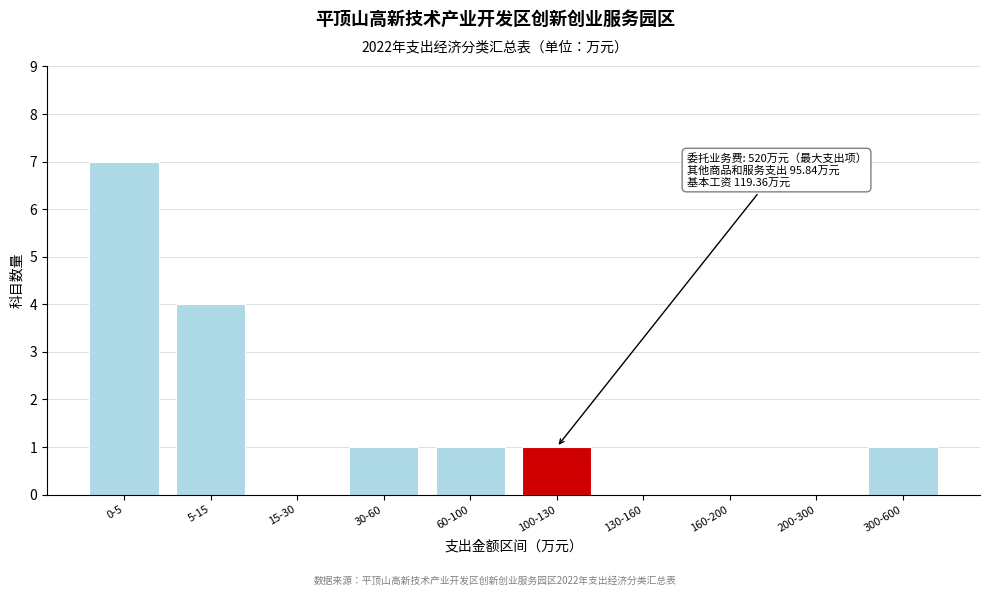

Reading left to right, list all the values displayed in this chart.

0-5=7	5-15=4	15-30=0	30-60=1	60-100=1	100-130=1	130-160=0	160-200=0	200-300=0	300-600=1